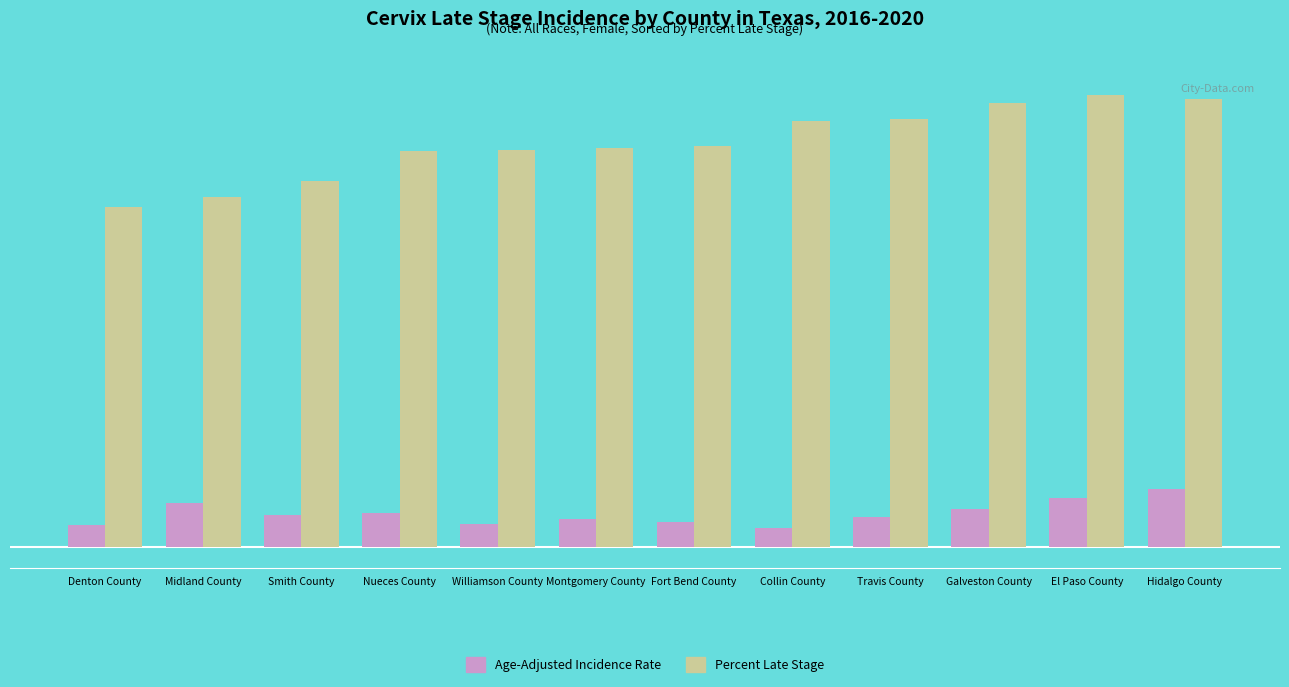

At which label does Percent Late Stage reach its peak?

Hidalgo County